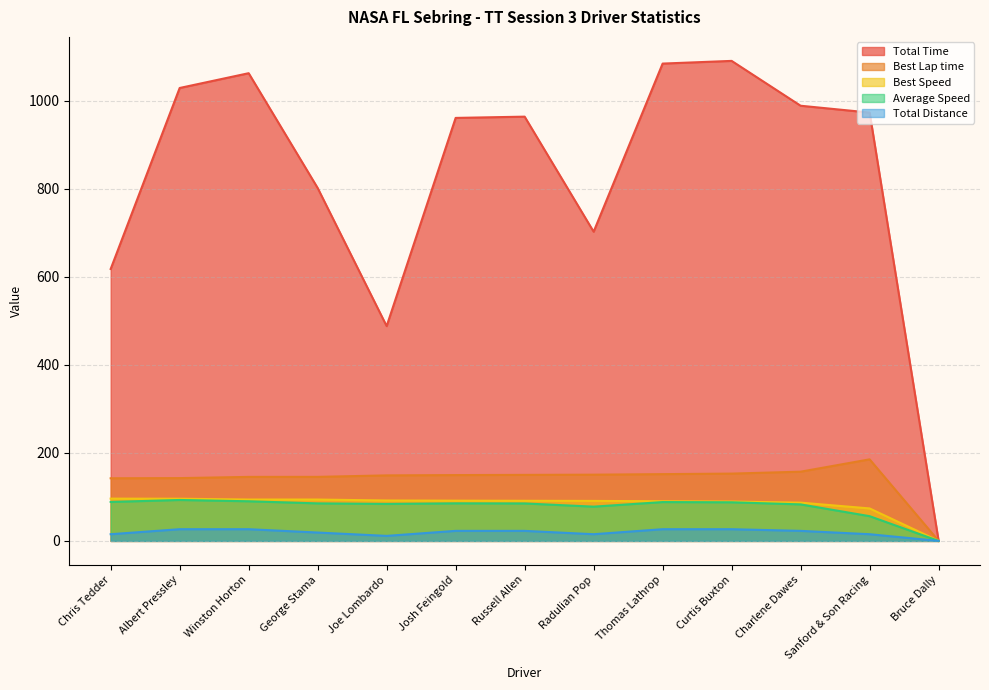

True or false: Best Speed and Best Lap time intersect in this chart.

False